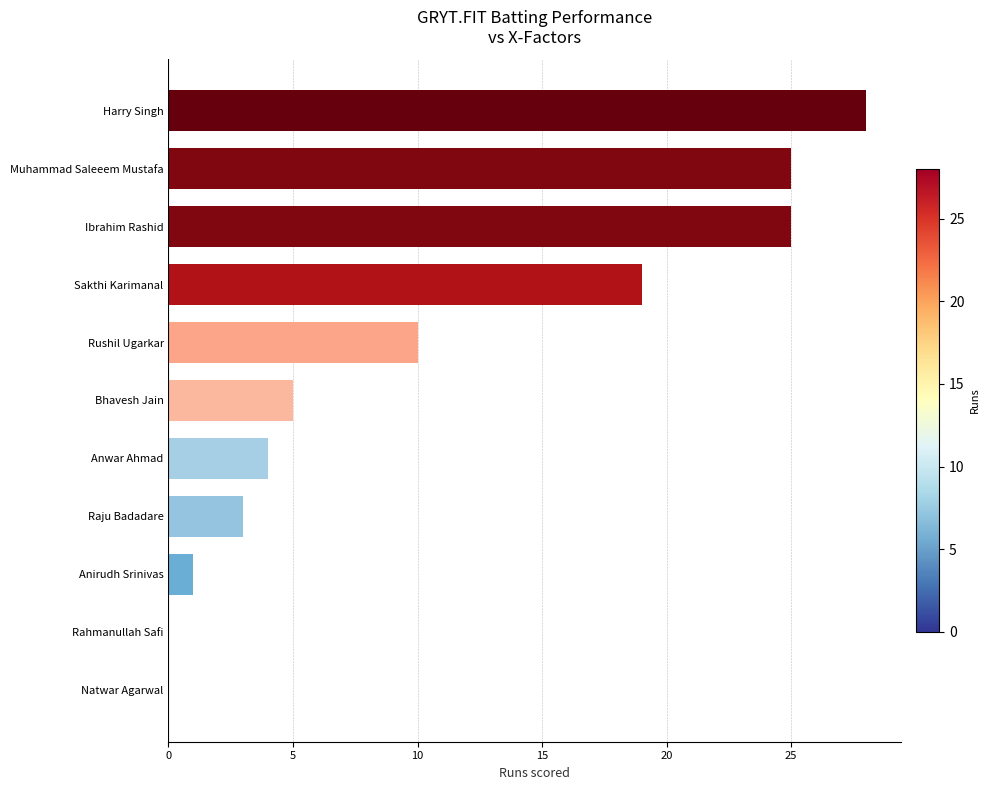

What is the sum of all values?

120